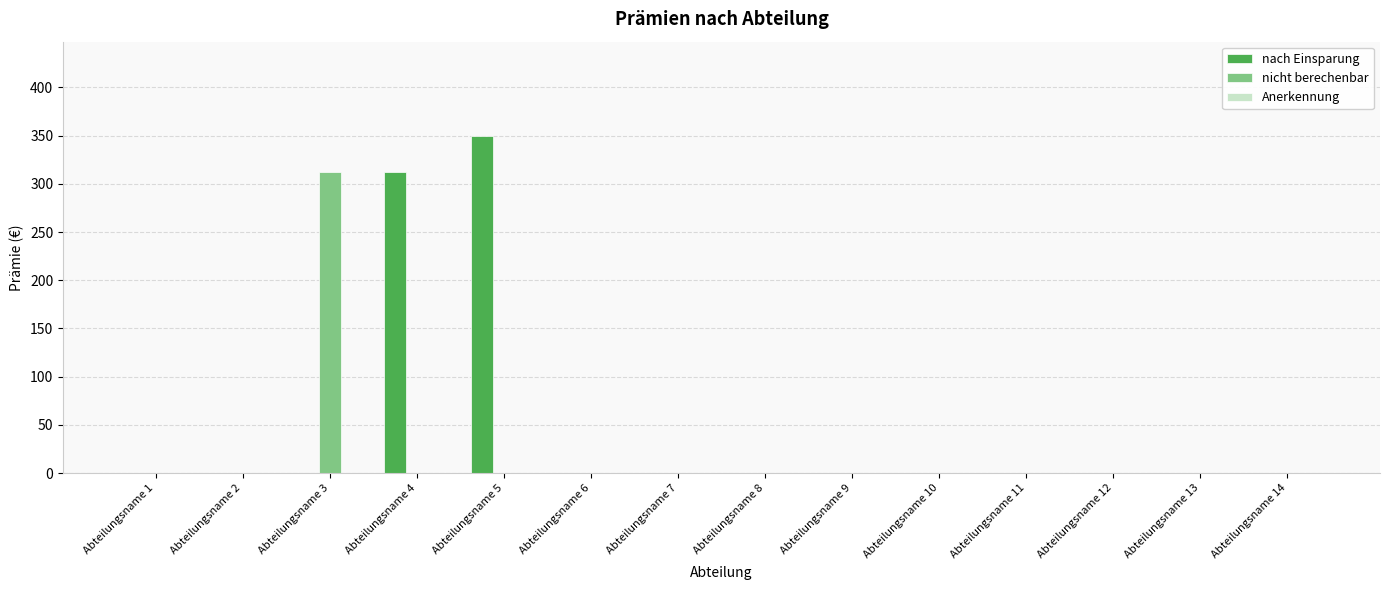

The nicht berechenbar series shows -212.0 at Abteilungsname 12. True or false?

False